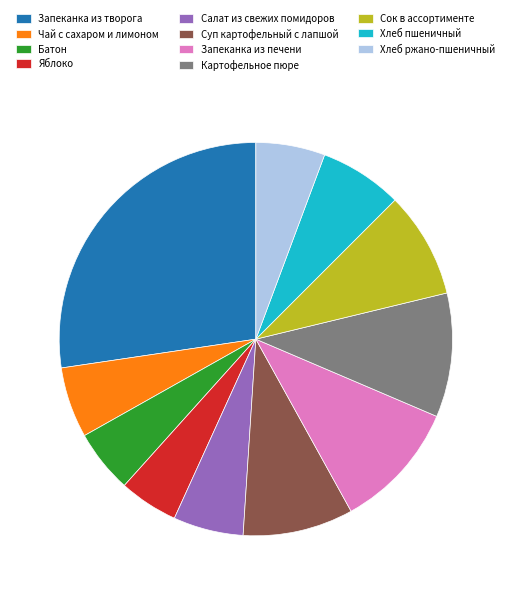

Is it true that Чай с сахаром и лимоном is 6% of the pie?

True